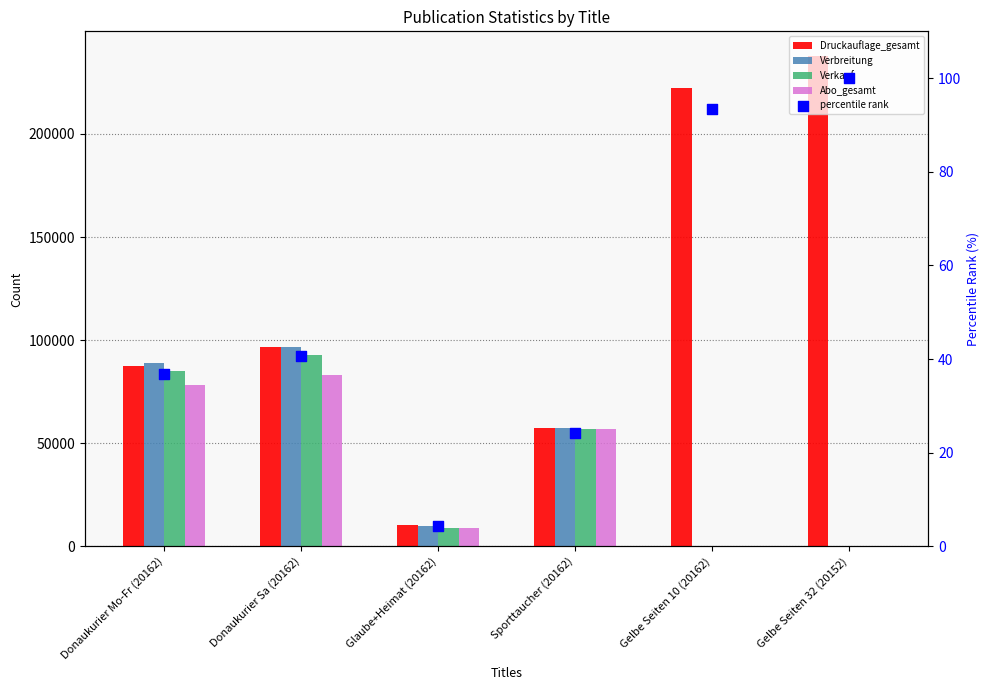

Which series contains the highest Y value?

Druckauflage_gesamt